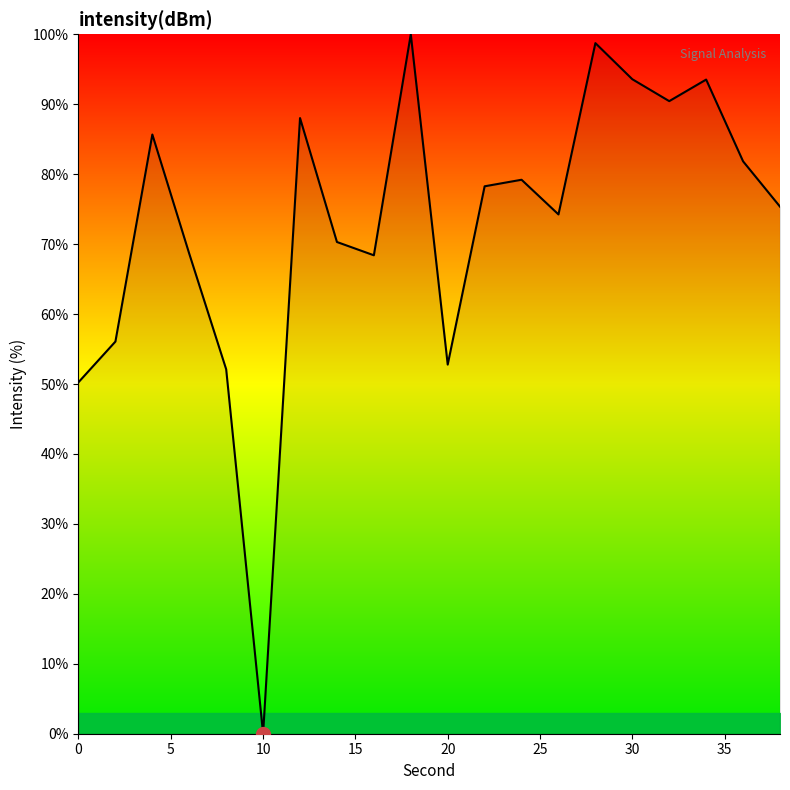

What is the difference between the maximum and minimum values?

100.0